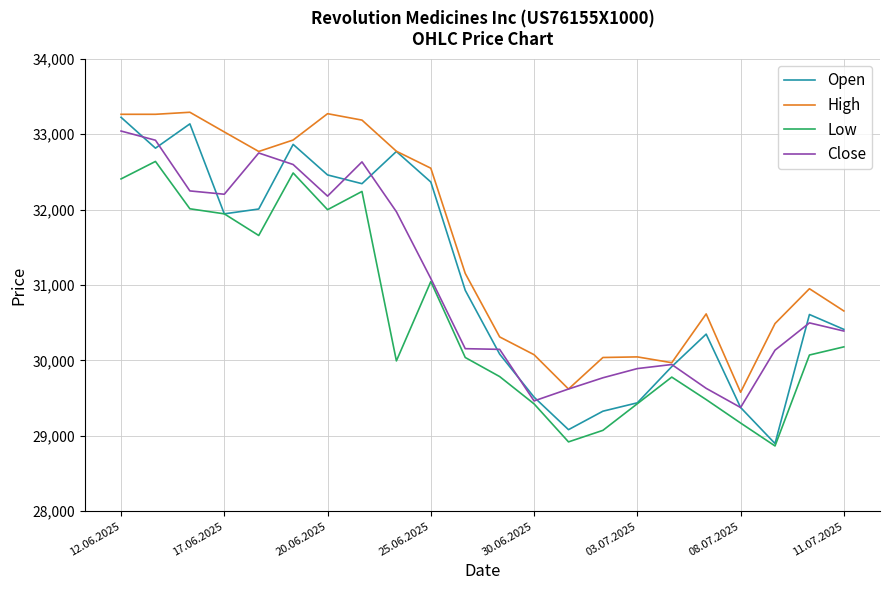

True or false: High and Low cross at least once.

False